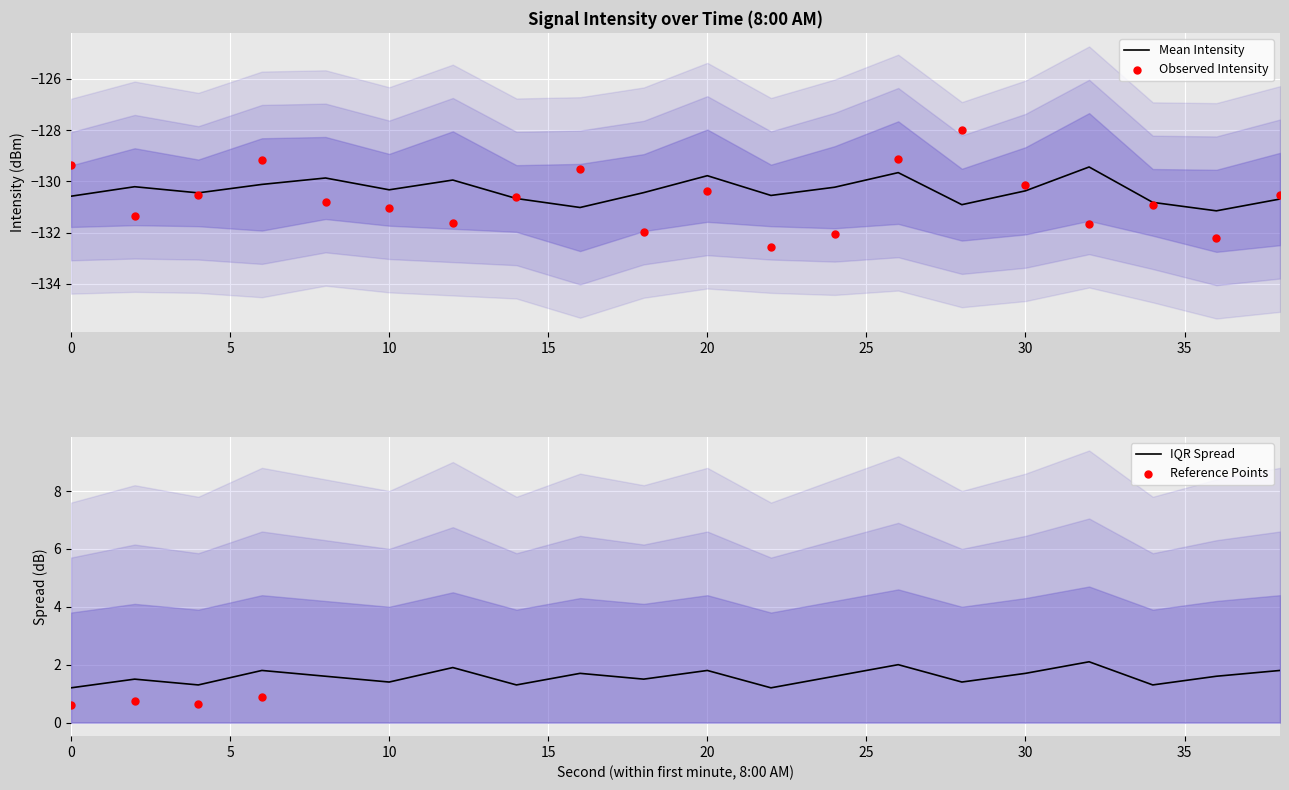

Which series has the largest total across all categories?

Band_25_75